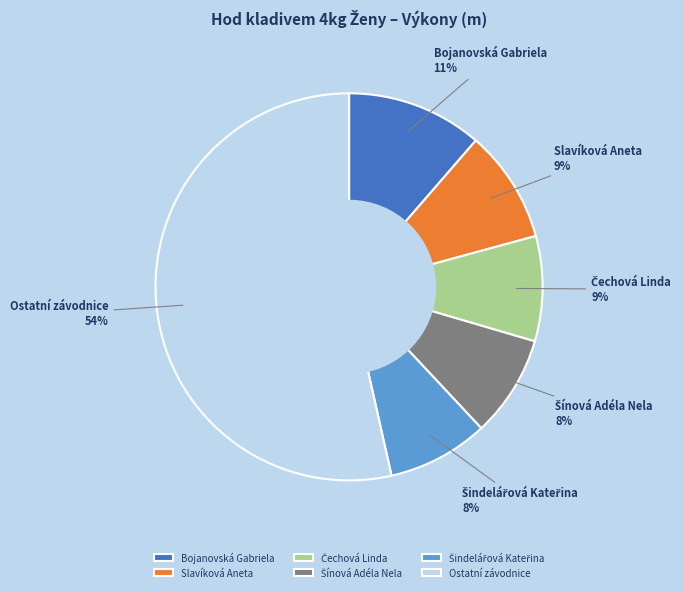

What is the largest slice in the pie chart?

Ostatní závodnice